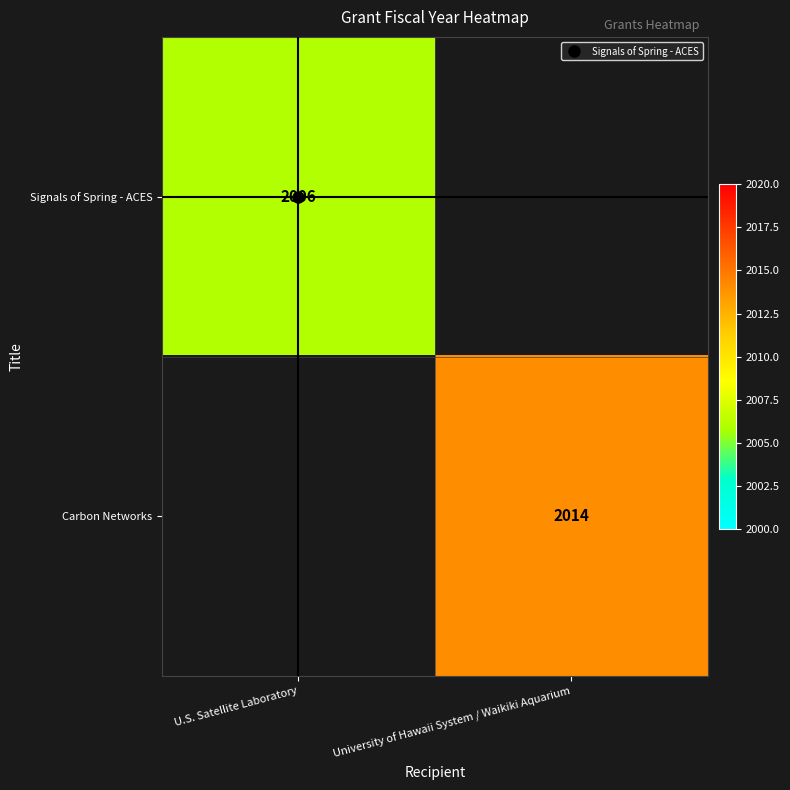

Which category has the highest value in the Signals of Spring - ACES series?

U.S. Satellite Laboratory